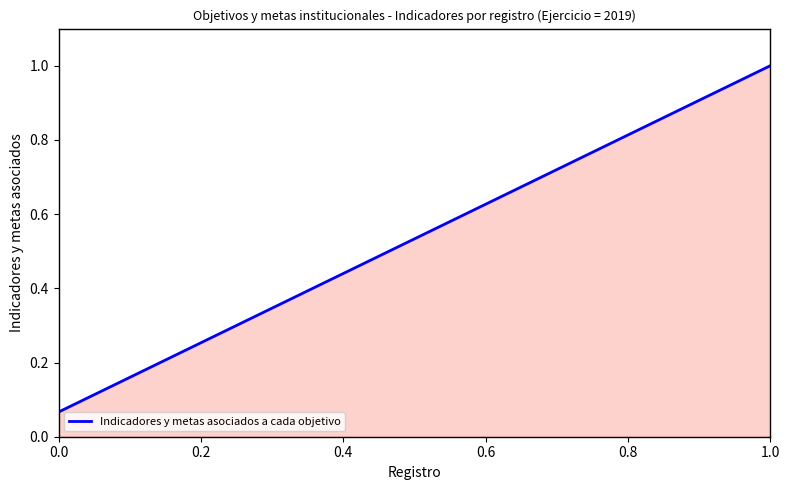

What is the greatest value displayed?

1.0